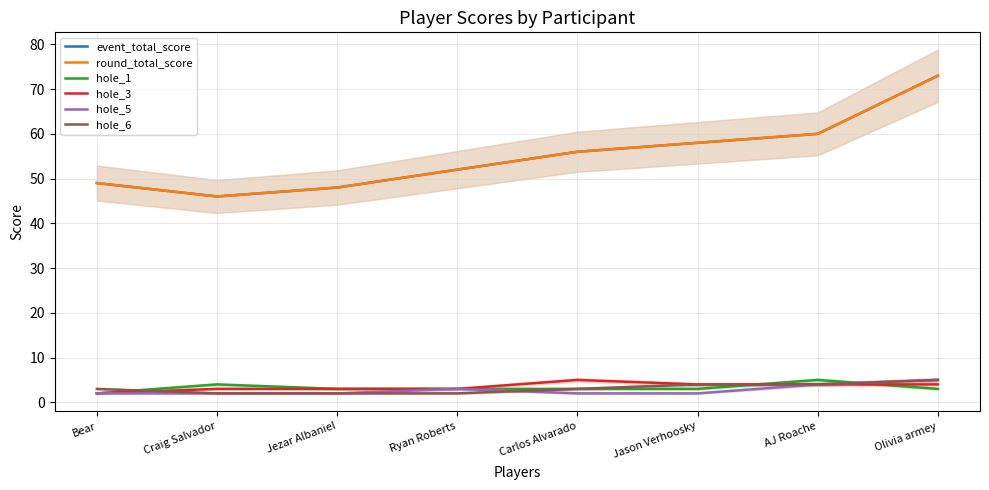

Where is the first local minimum for event_total_score?

Craig Salvador